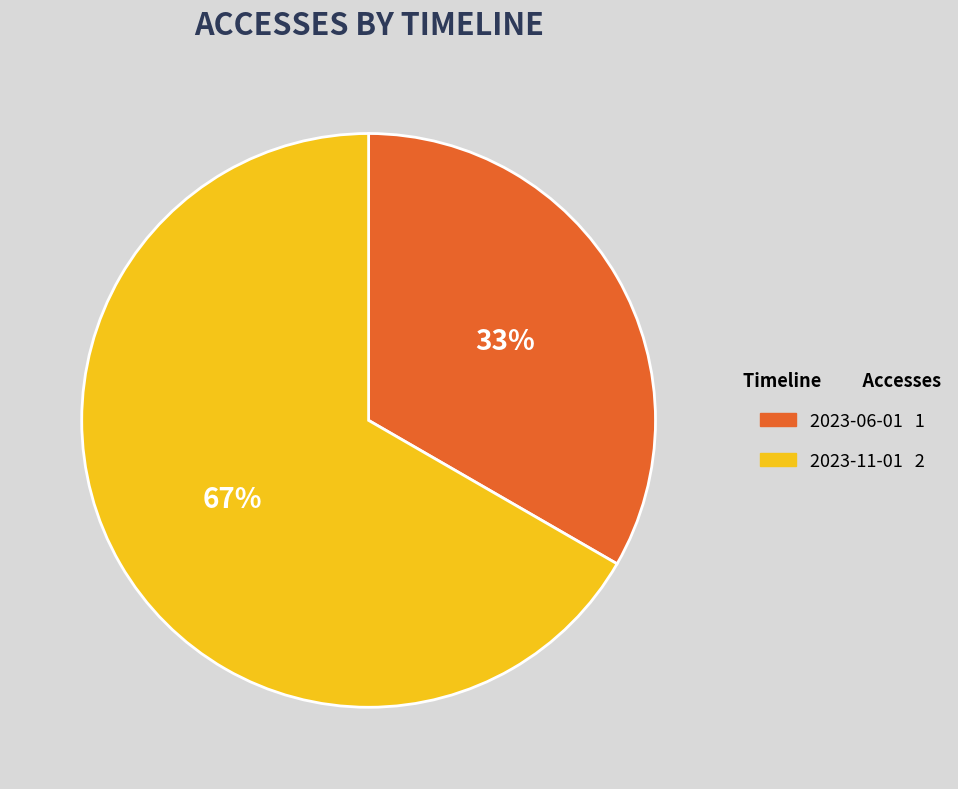

Which slice represents more than half of the pie?

2023-11-01